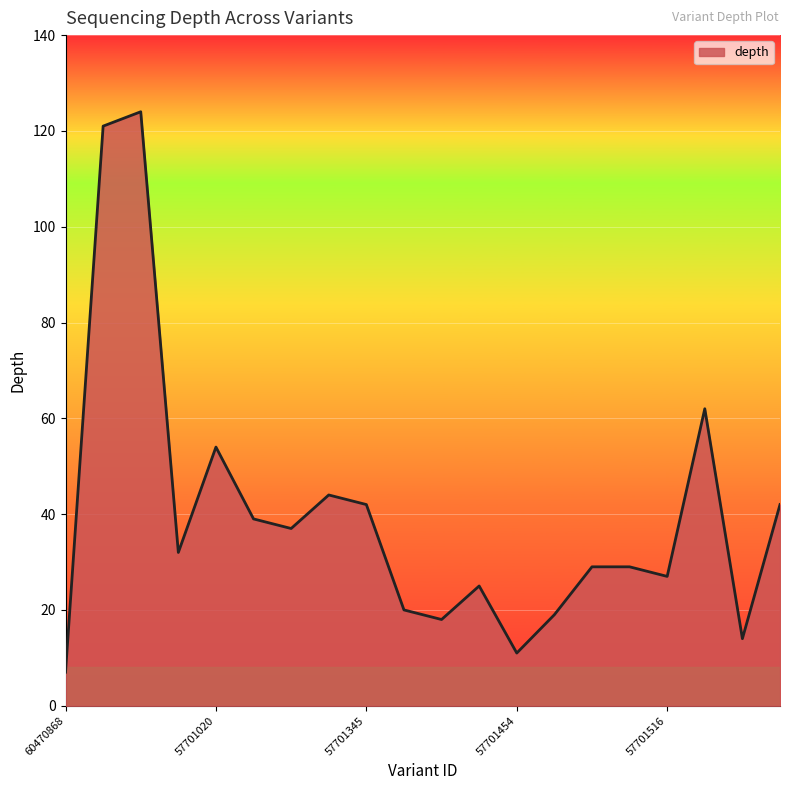

What is the minimum value shown in the chart?

7